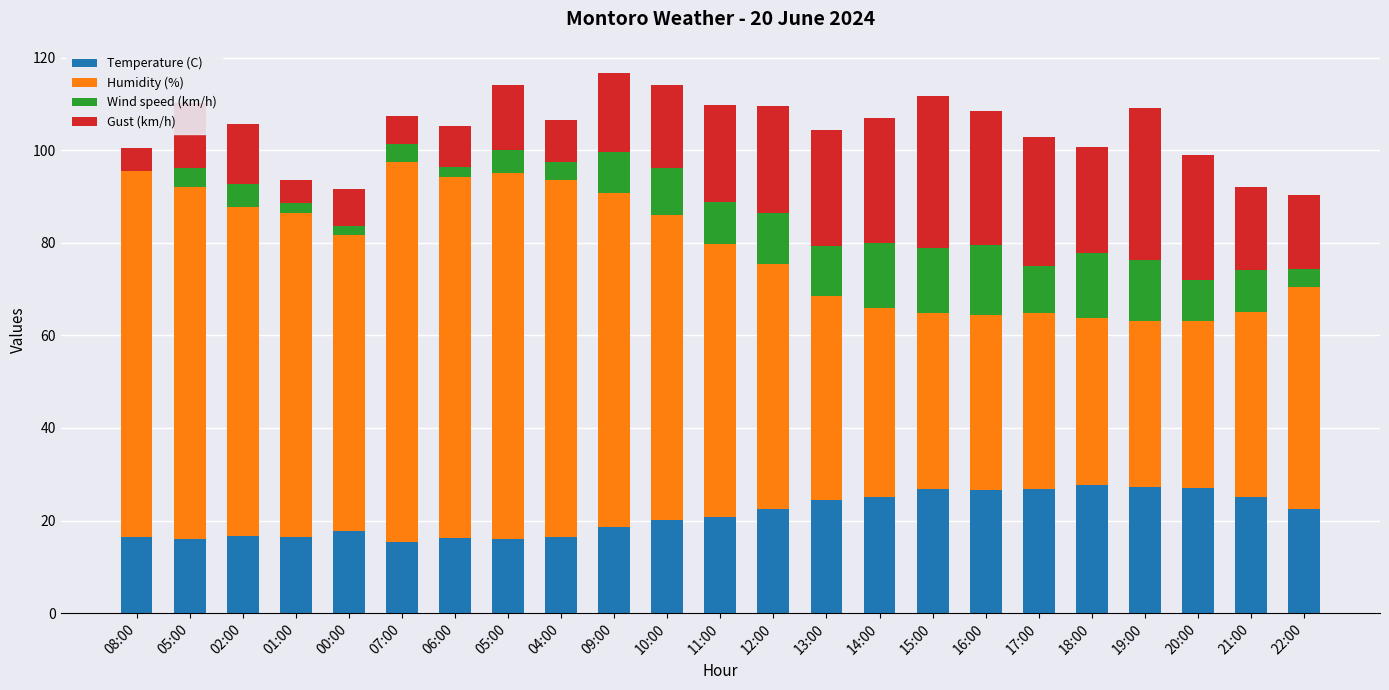

True or false: Wind speed (km/h) has a value of 15.0 at 16:00.

True